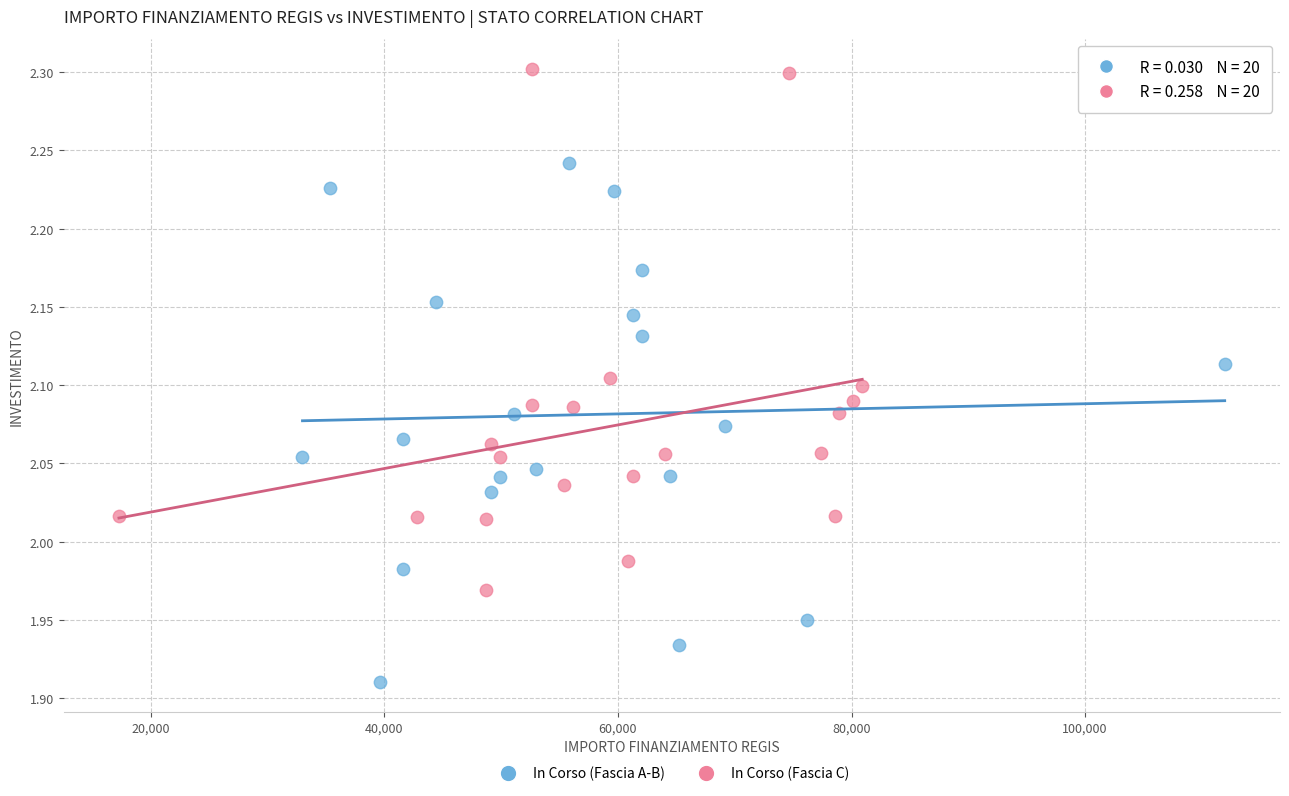

Which series contains the highest Y value?

In Corso (Fascia C)